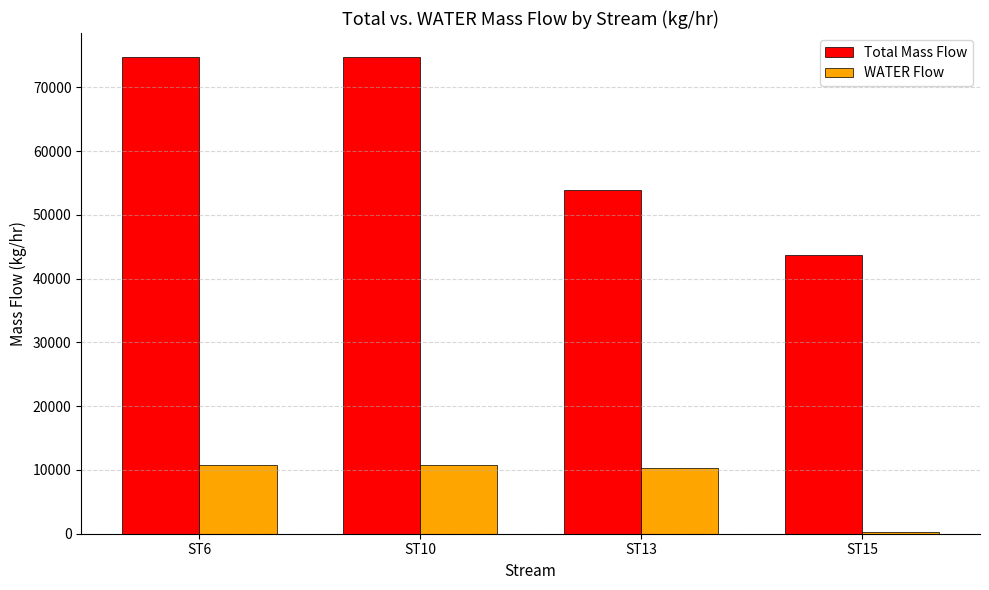

The value of Total Mass Flow at ST10 is 74788.7. True or false?

True